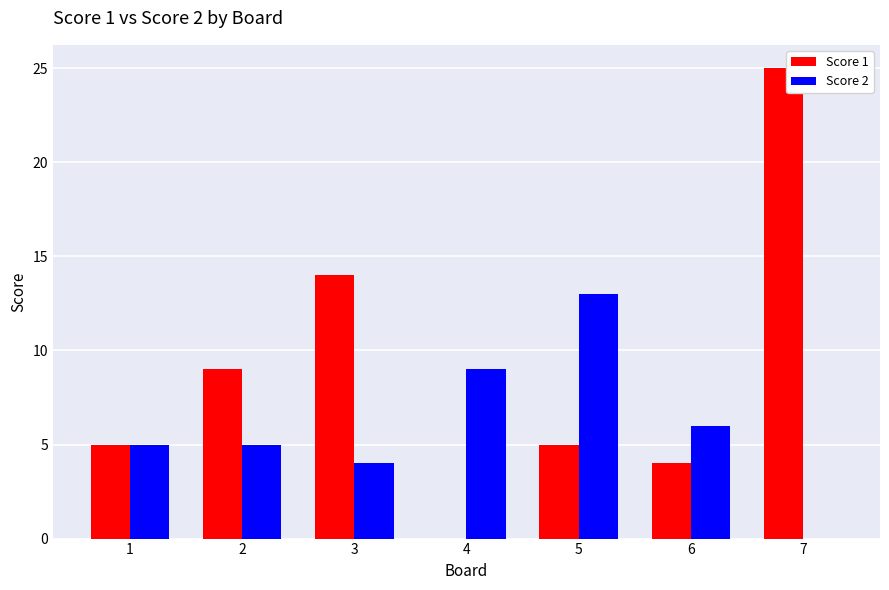

What is the sum of all Score 1 values?

62